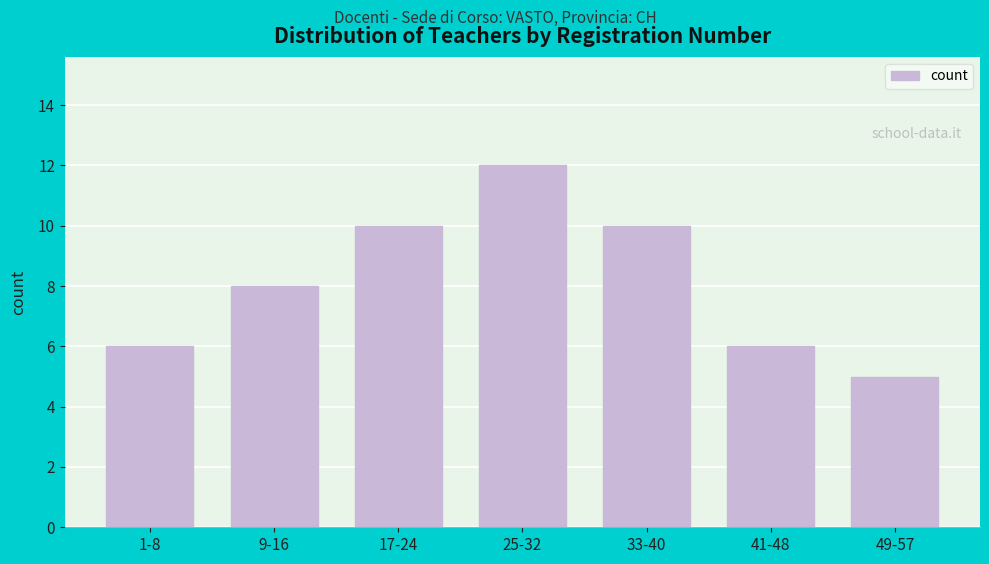

Reading left to right, transcribe all the data shown in this chart.

1-8=6	9-16=8	17-24=10	25-32=12	33-40=10	41-48=6	49-57=5